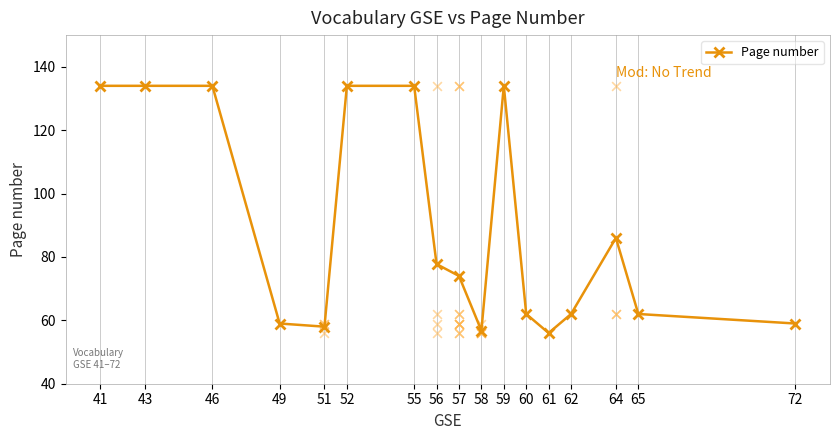

What is the ratio of the value at 65 to the value at 60?

1.0